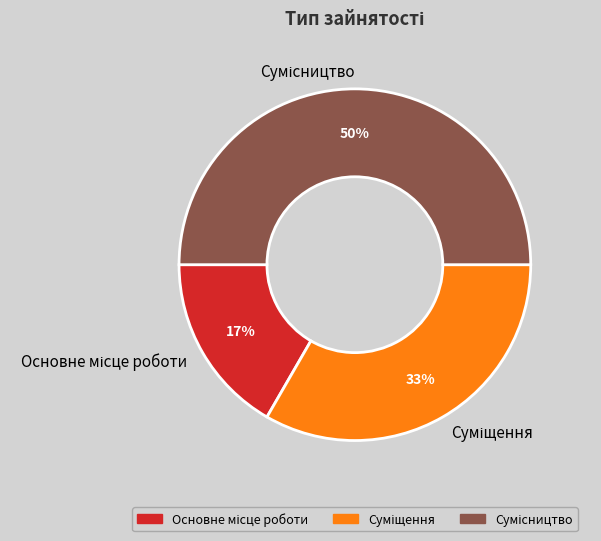

To the nearest percent, what is the average slice percentage?

33%